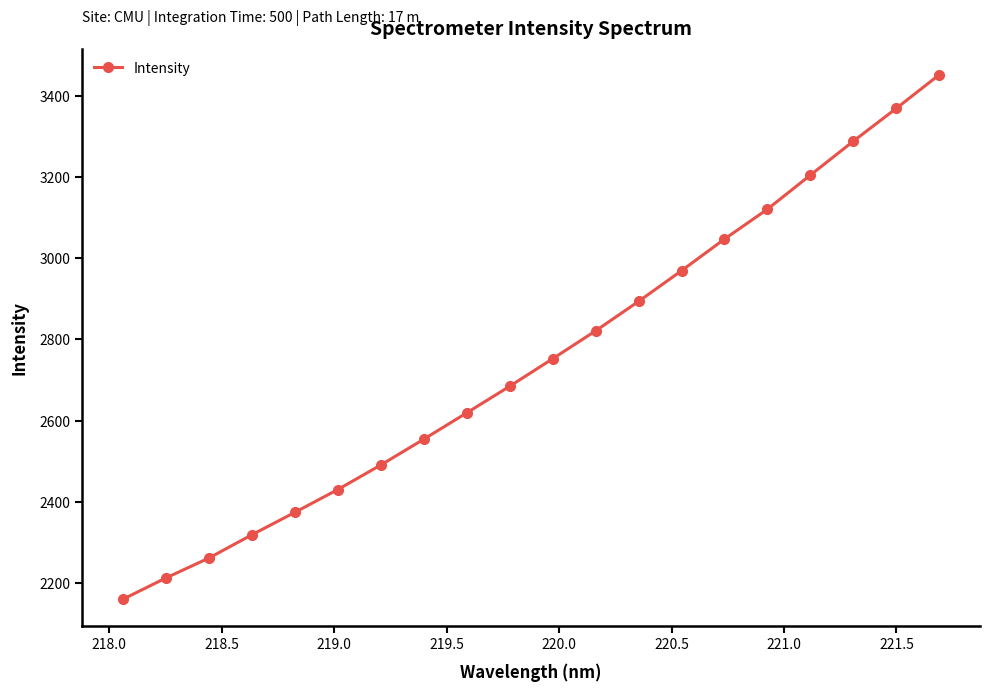

What is the sum of all values?

55019.9